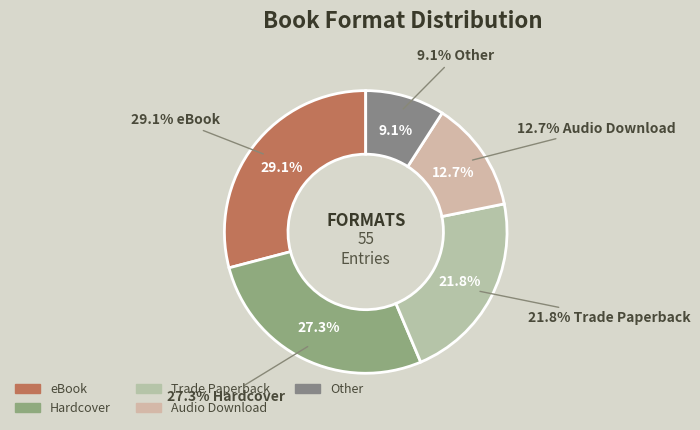

Does eBook account for over 50% of the chart?

No